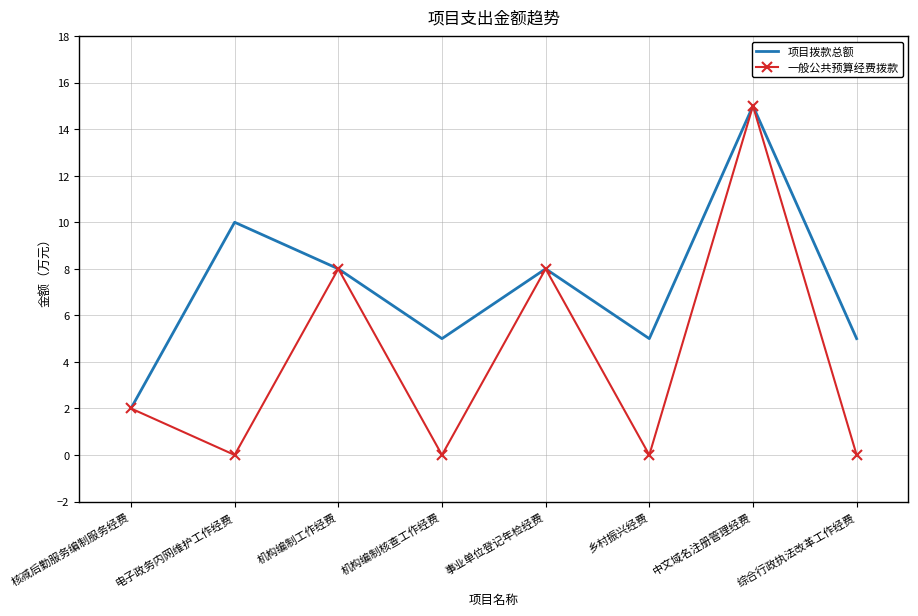

What position from the left is 乡村振兴经费?

6